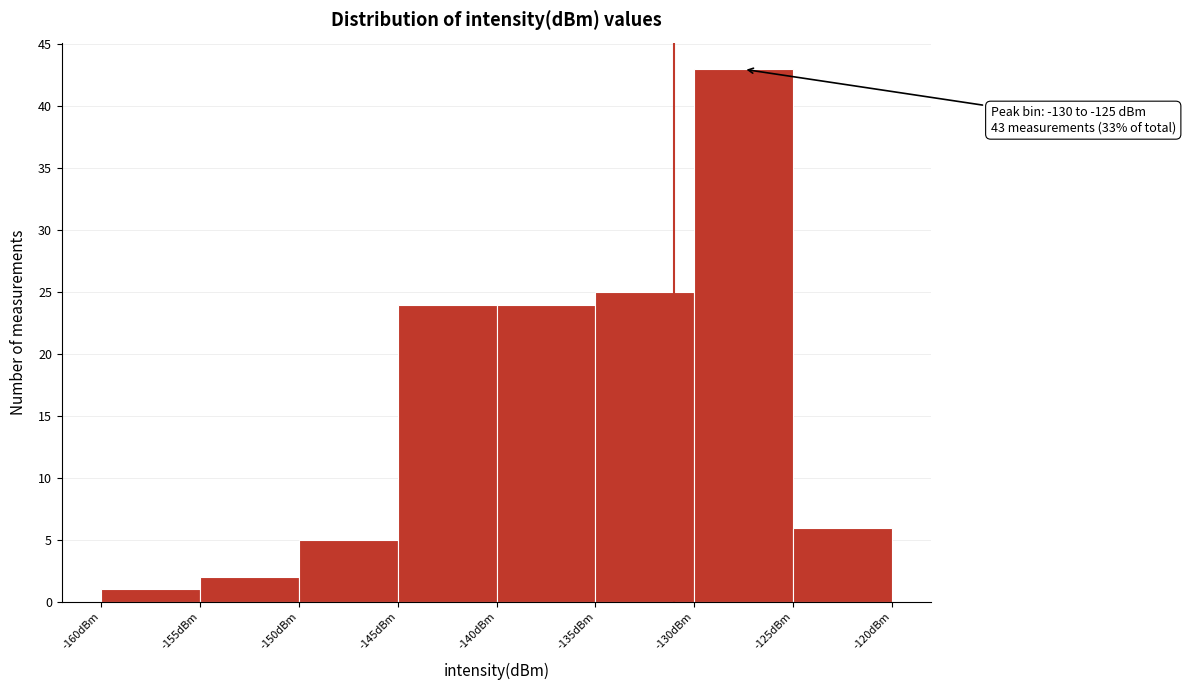

Which range on the x-axis has the tallest bar?

-130 to -125